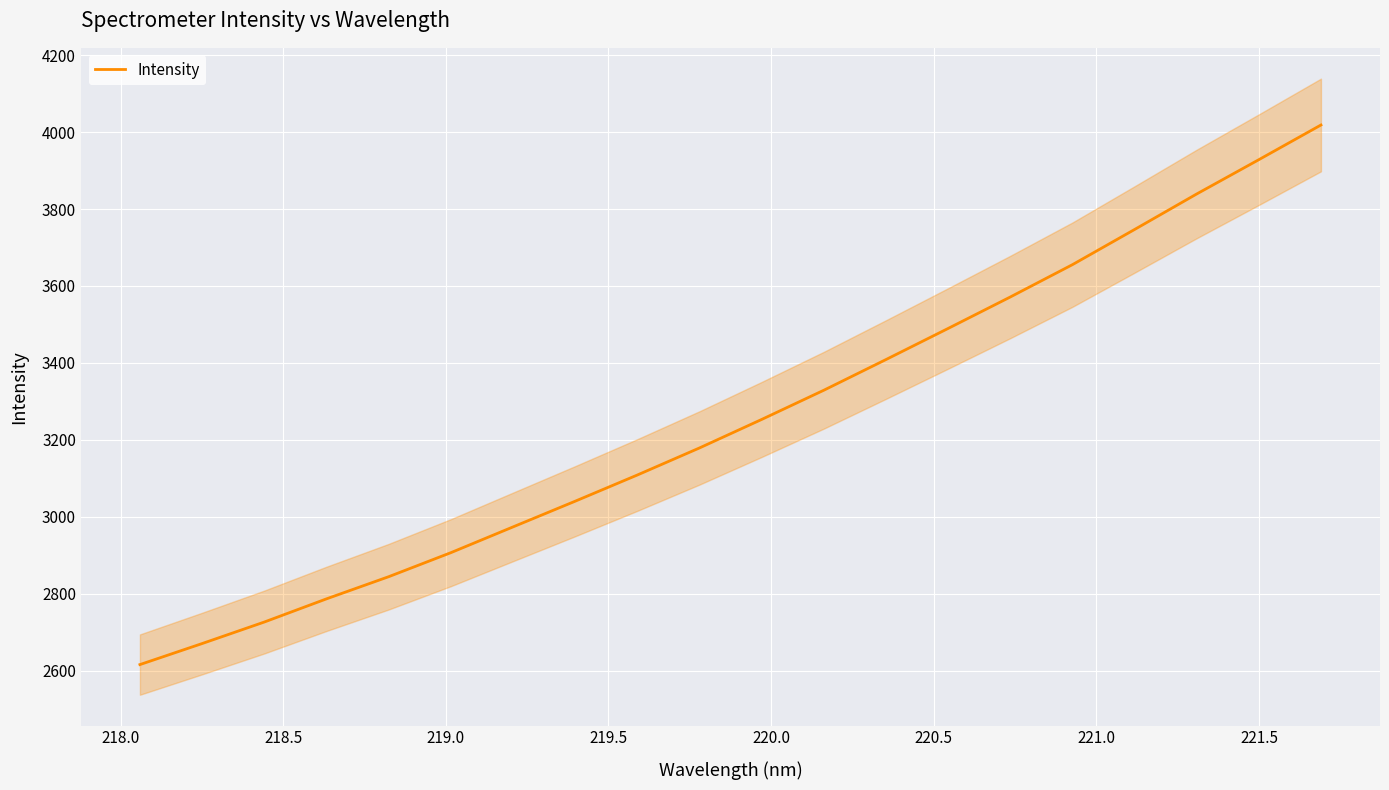

What is the average value?

3254.5